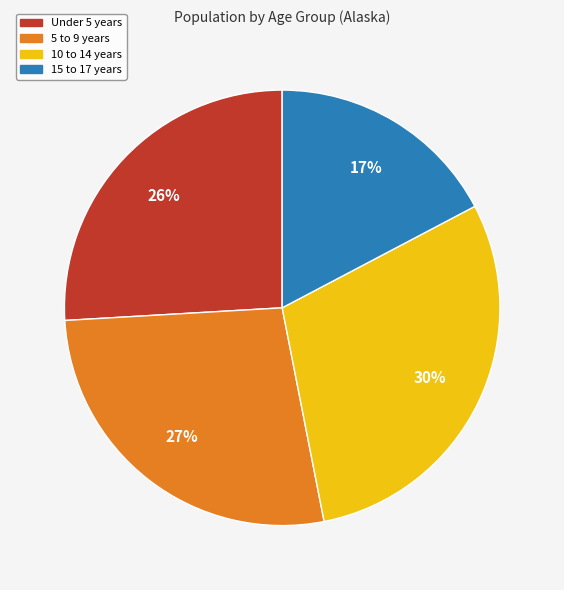

To the nearest percent, what is the combined percentage of Under 5 years and 10 to 14 years?

56%